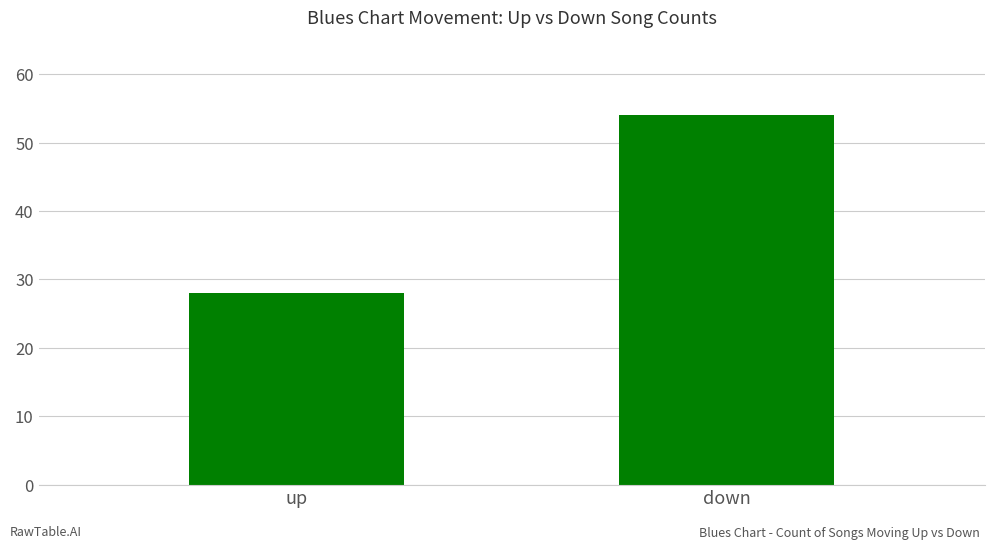

What is the sum of the values at down and up?

82